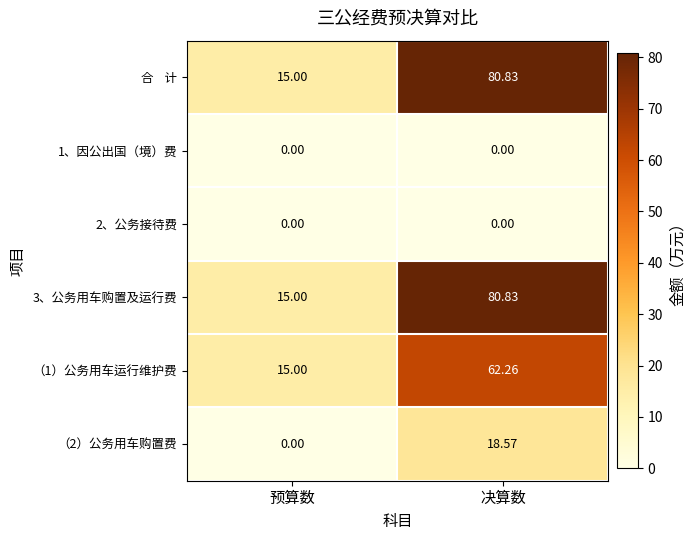

How many distinct data groups are displayed?

6